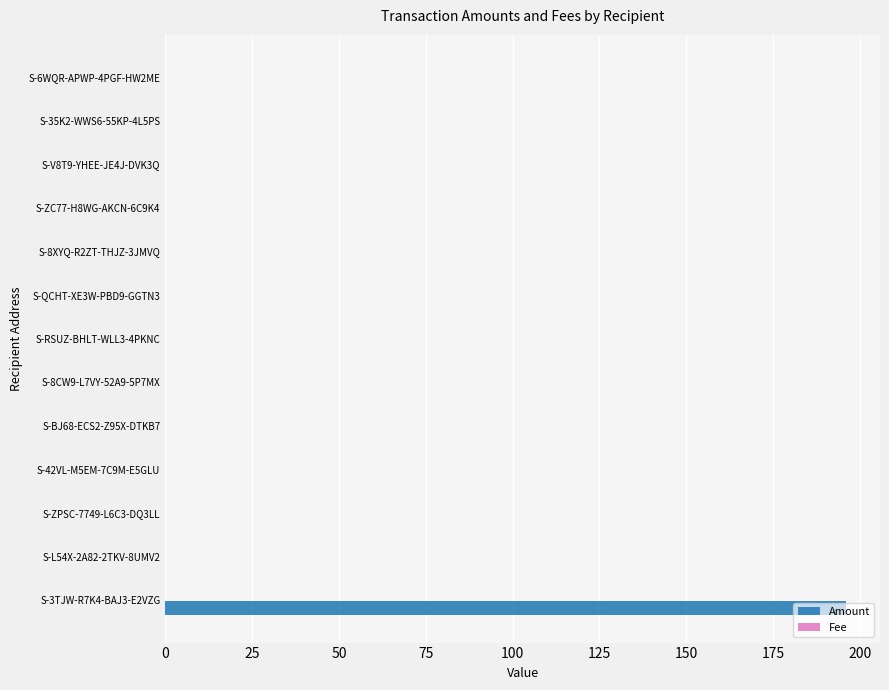

Between S-3TJW-R7K4-BAJ3-E2VZG and S-35K2-WWS6-55KP-4L5PS, which series saw the biggest shift?

Amount